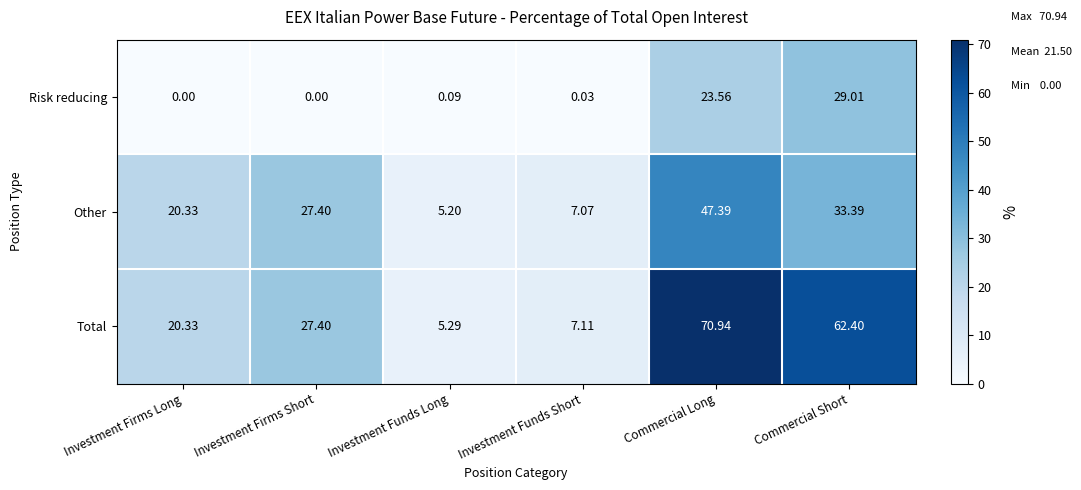

Which category has the highest value in the Other series?

Commercial Long